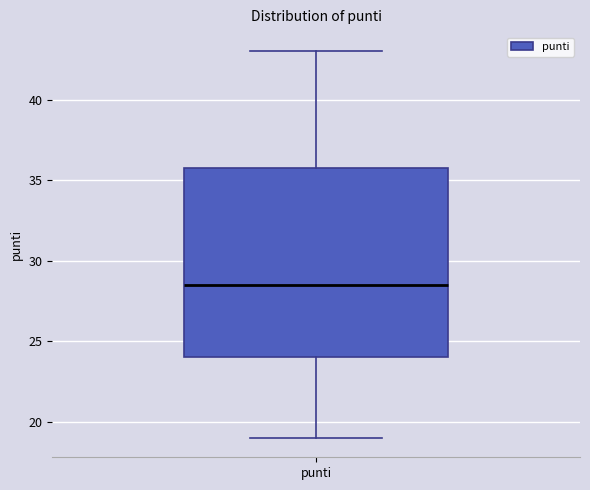

Transcribe this box plot: give where the median line is, the range the box spans, and where the two whiskers end, as read against the y-axis. The values are not printed on the chart, so give them approximately, as read against the axis.

median 28.5, box 24.0 to 36.0, whiskers 19.0 to 43.0